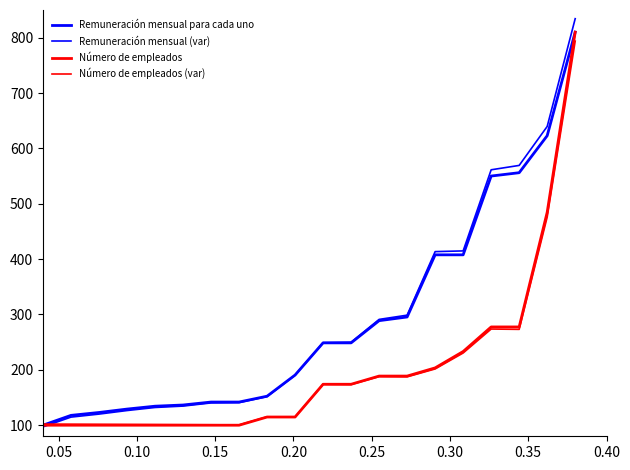

How many lines are shown in the chart?

4